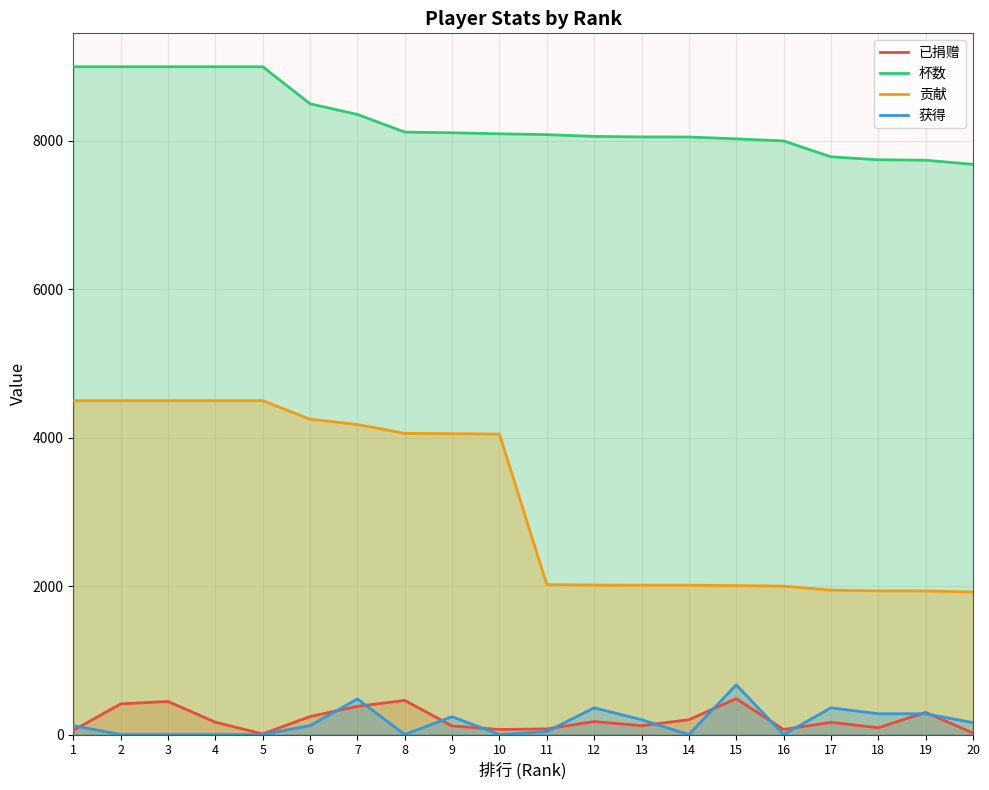

What is the difference between the 已捐赠 values at 9 and 12?

59